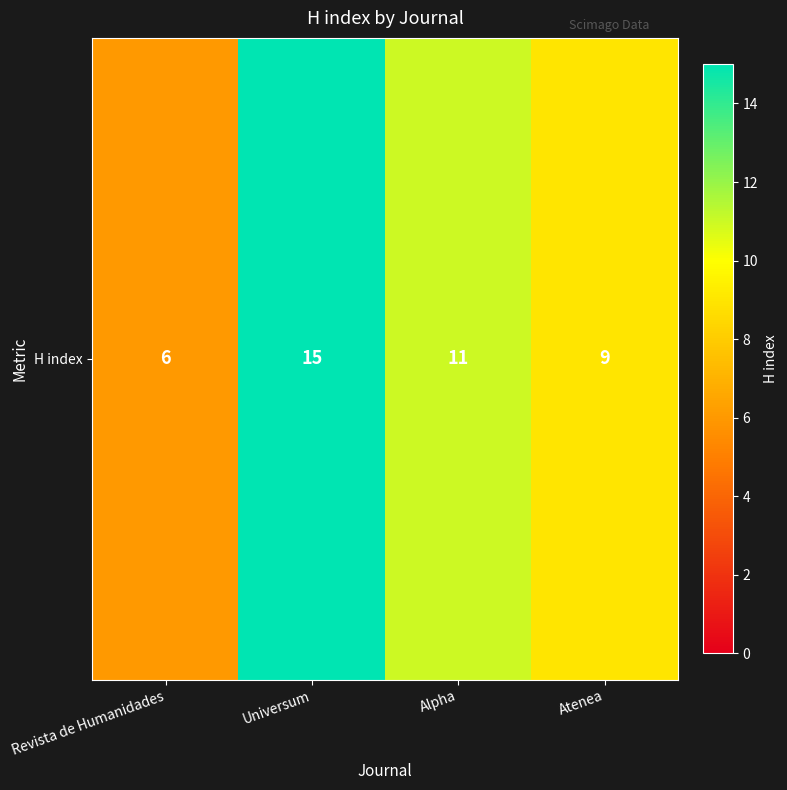

List the labels in order of value, largest first.

Universum, Alpha, Atenea, Revista de Humanidades